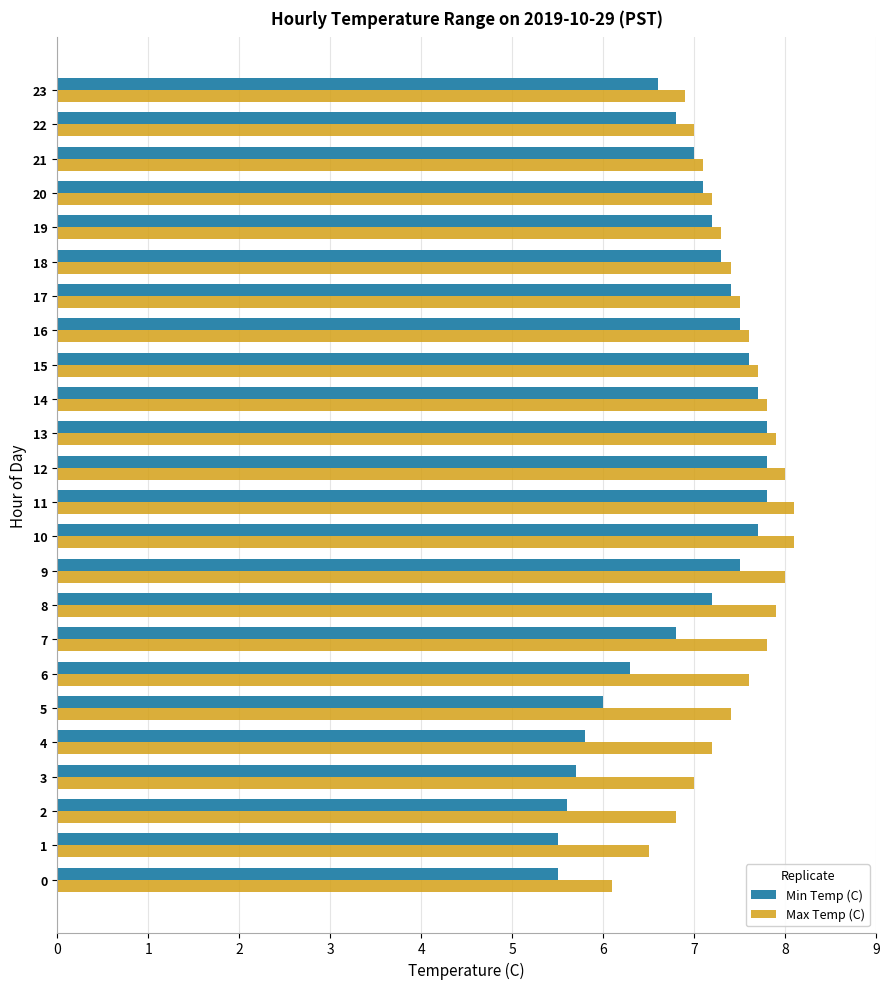

What is the minimum value for Max Temp (C)?

6.1